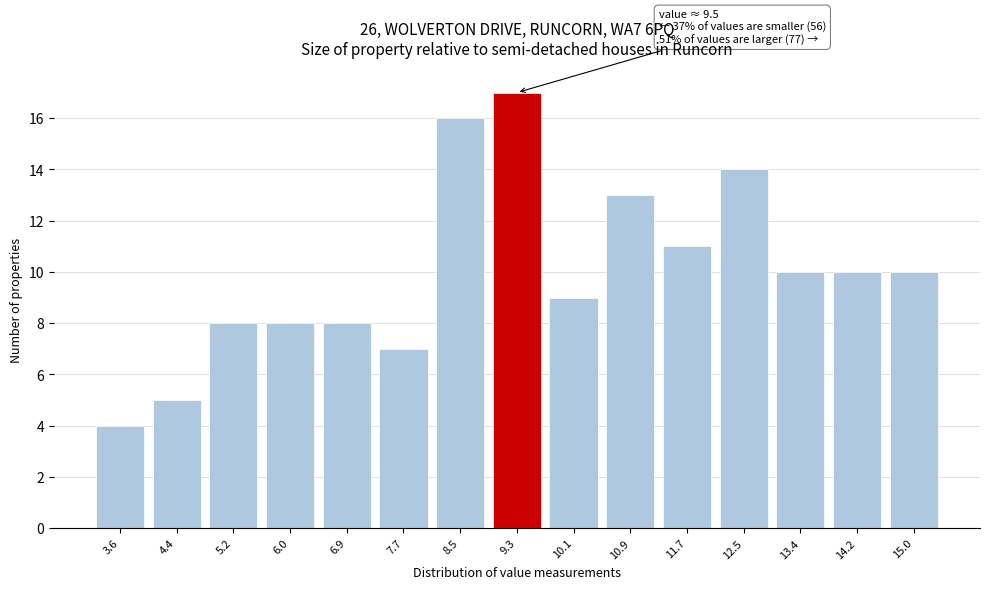

Reading left to right, extract all data points from this chart.

3.6=4	4.4=5	5.2=8	6.0=8	6.9=8	7.7=7	8.5=16	9.3=17	10.1=9	10.9=13	11.7=11	12.5=14	13.4=10	14.2=10	15.0=10